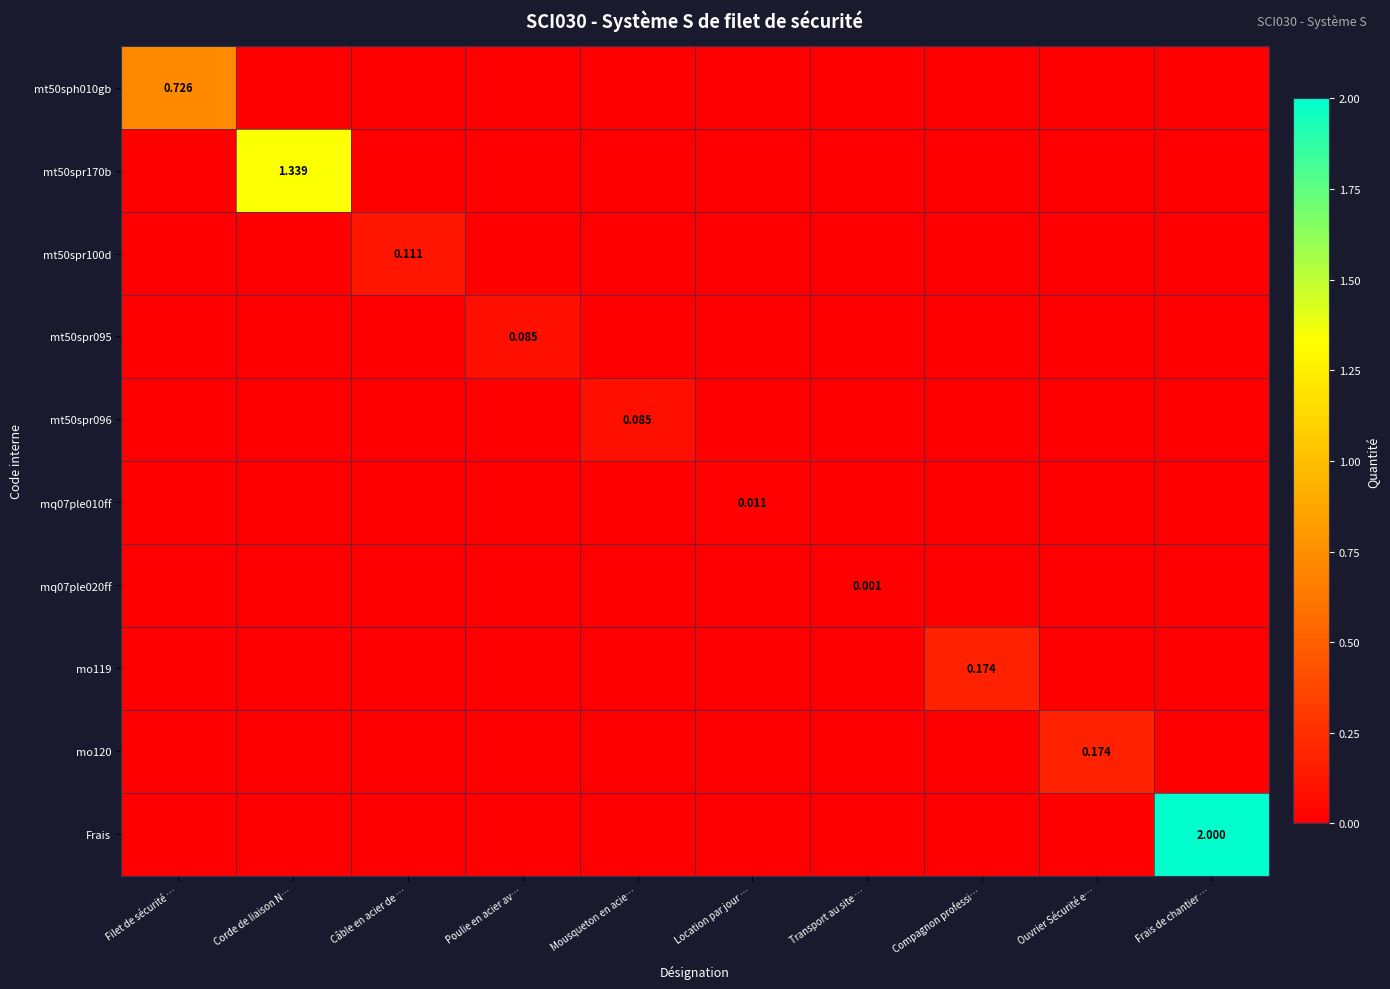

Is it true that mo119 equals 0.0 at Frais de chantier …?

True